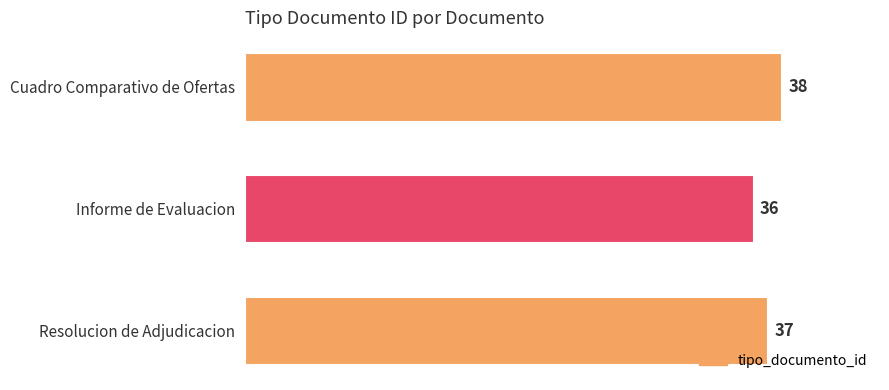

What is the value of the 1st bar from the top?

38